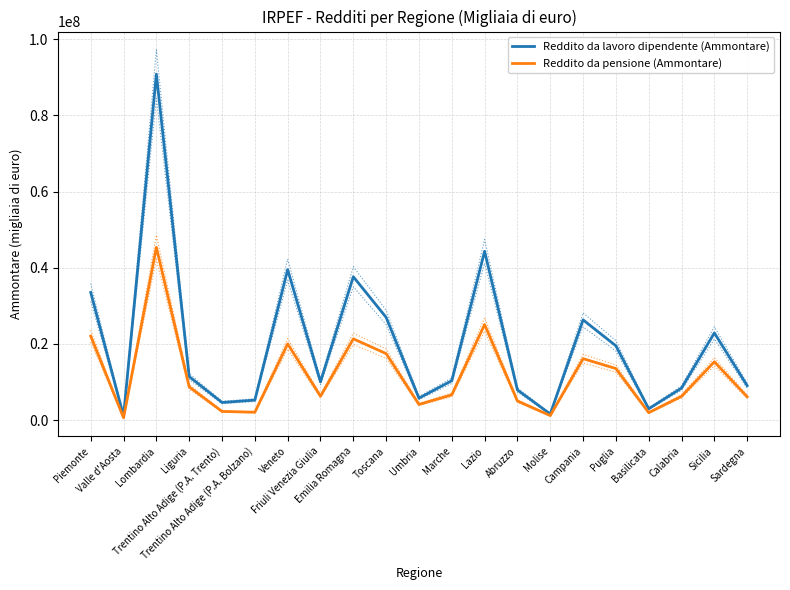

How many data points in Reddito da lavoro dipendente (Ammontare) are above 10334560?

10